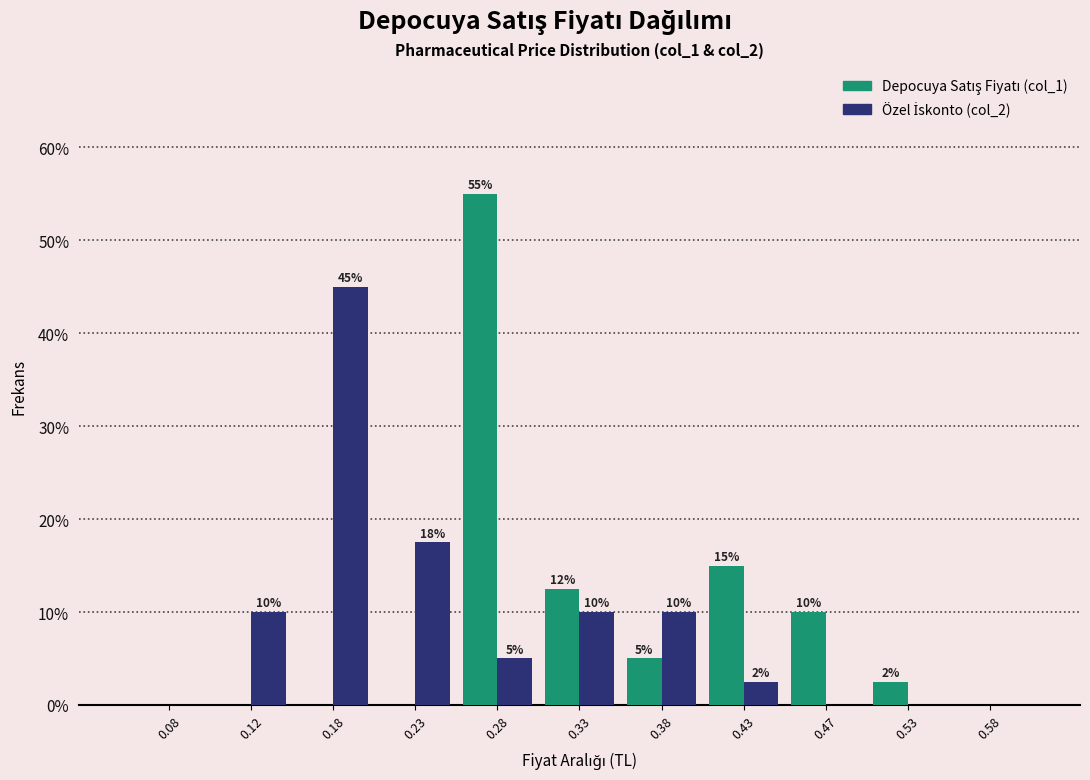

In the Depocuya Satış Fiyatı (col_1) series, which range on the x-axis has the tallest bar?

0.25 to 0.30